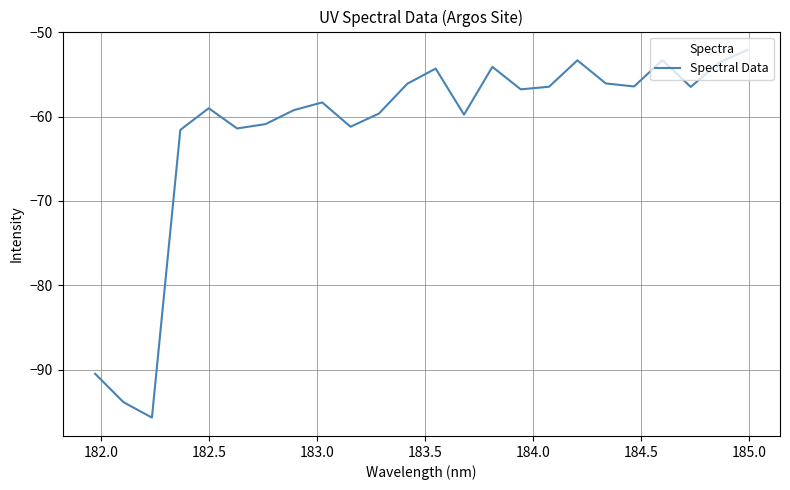

Count the number of data series in this chart.

1